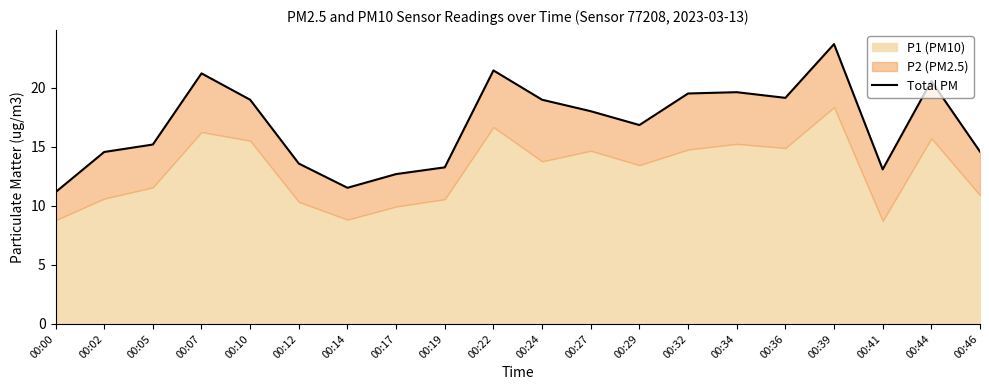

What is the greatest value displayed?

23.7